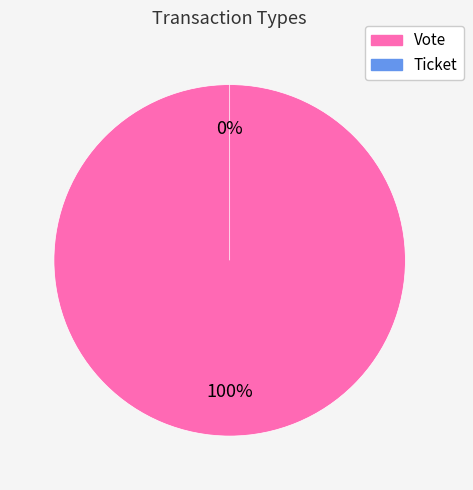

Rank the categories by value from lowest to highest.

Ticket, Vote